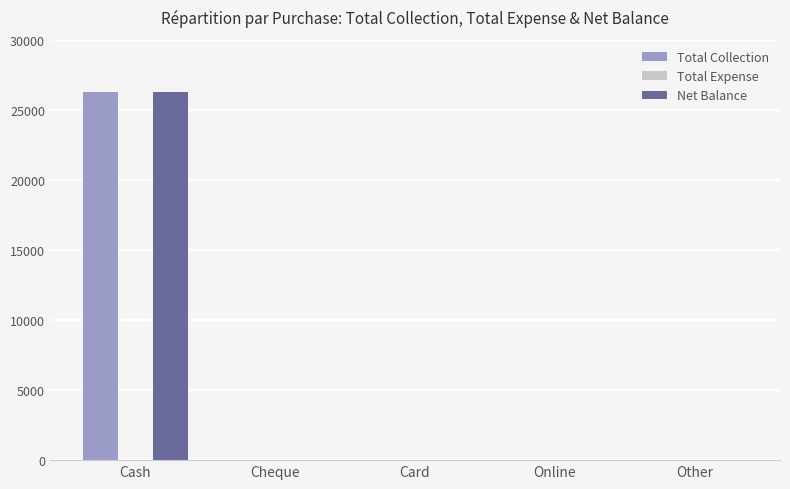

How many series are shown in this chart?

2